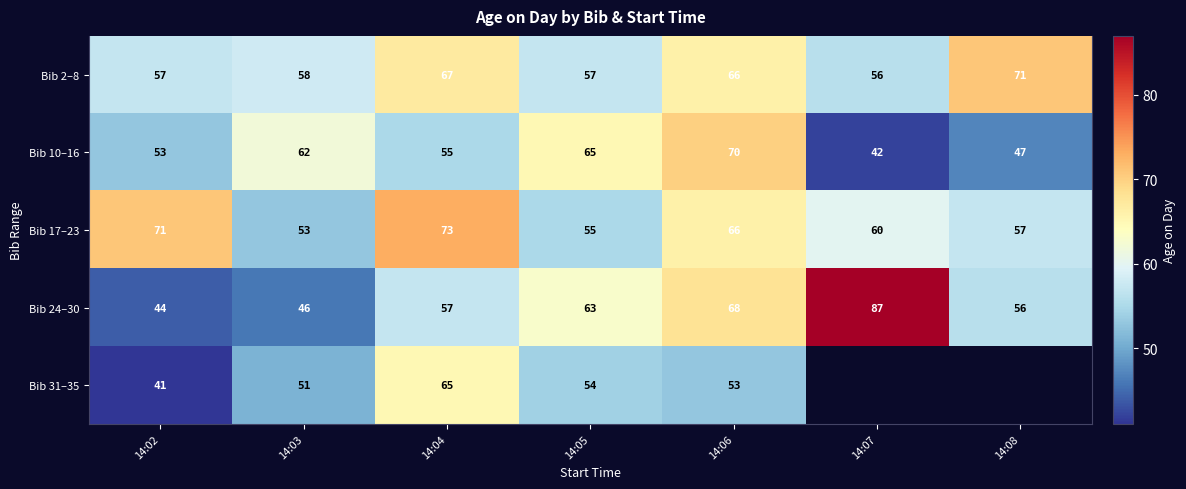

At which label does Bib 2–8 reach its peak?

14:08